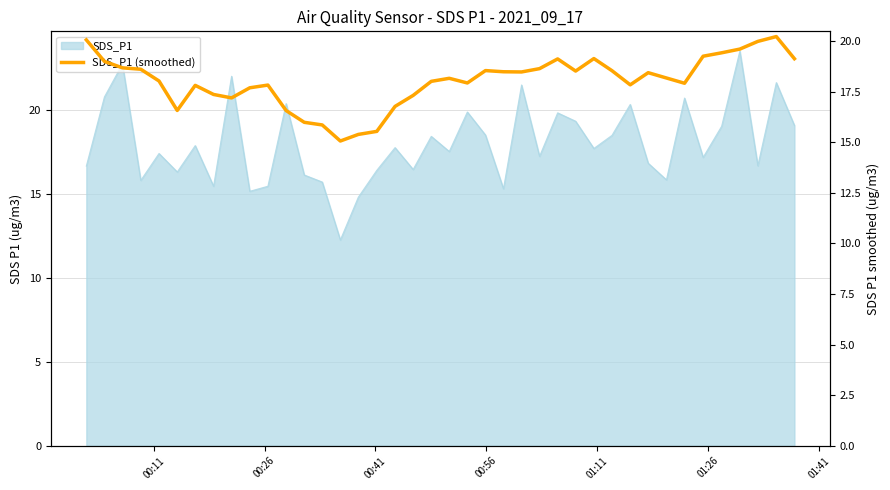

Does the chart have visible grid lines?

Yes